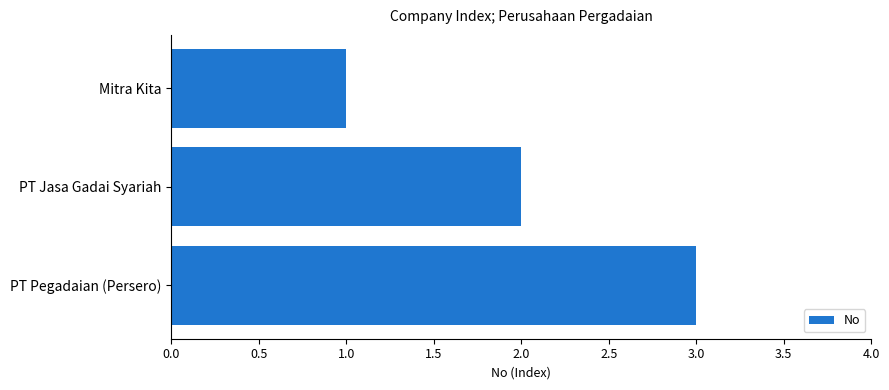

Rank the categories by value from lowest to highest.

Mitra Kita, PT Jasa Gadai Syariah, PT Pegadaian (Persero)